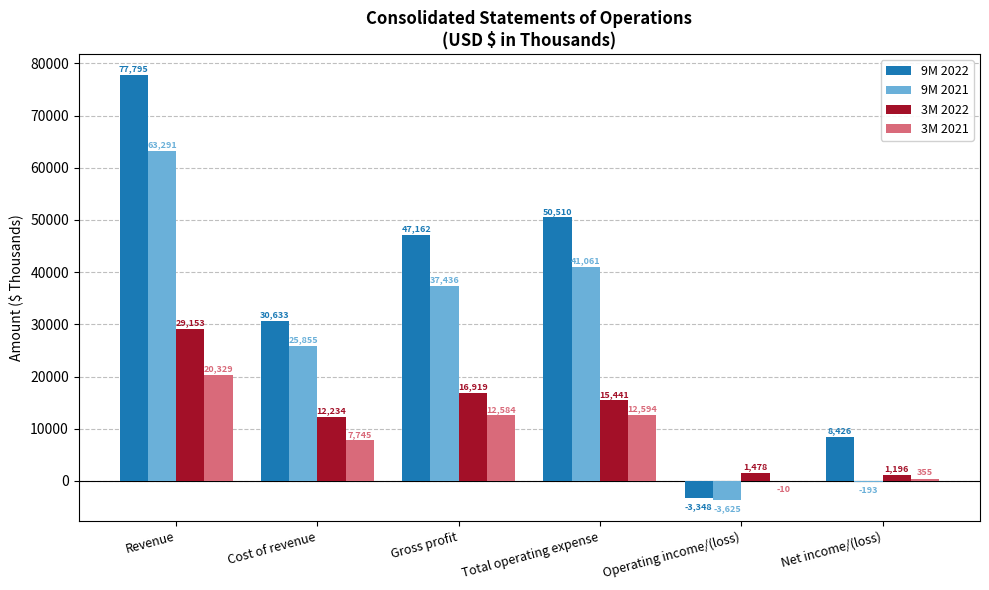

How many groups of bars are there?

6